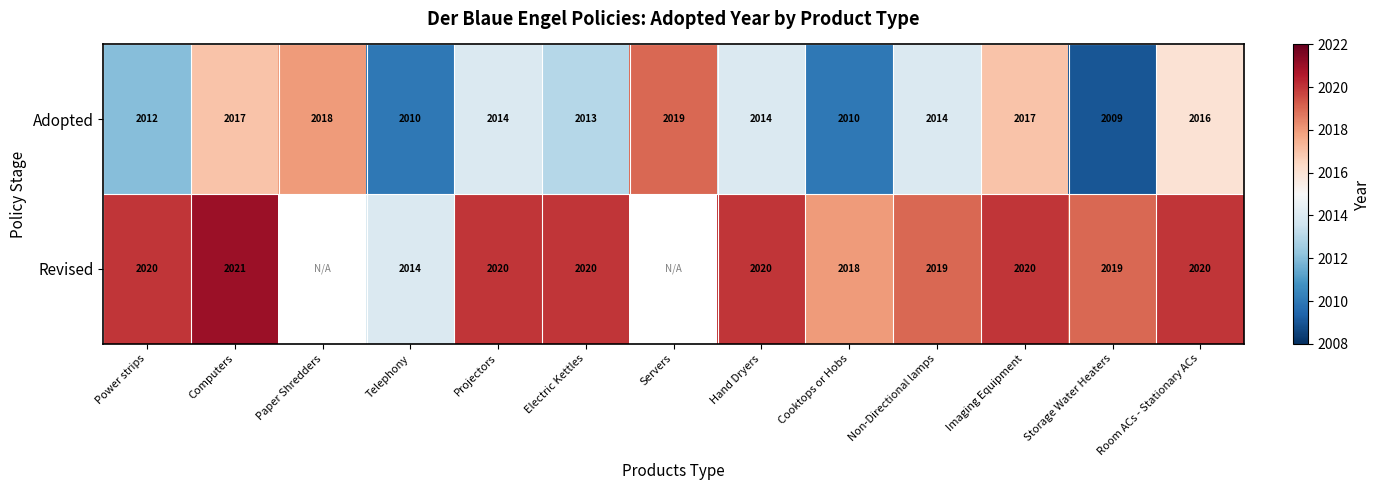

At which label does Adopted reach its peak?

Servers